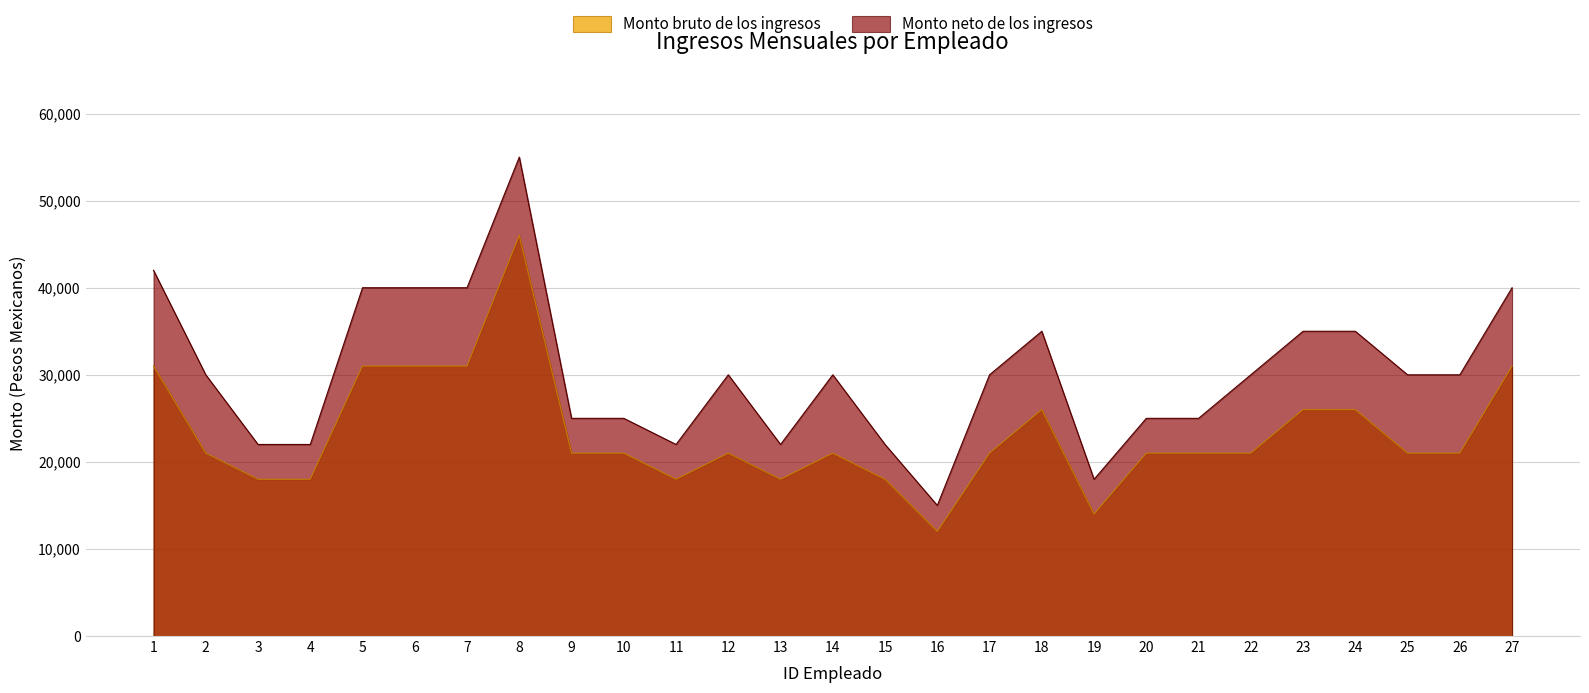

Which category has the lowest value in the Monto neto de los ingresos series?

16